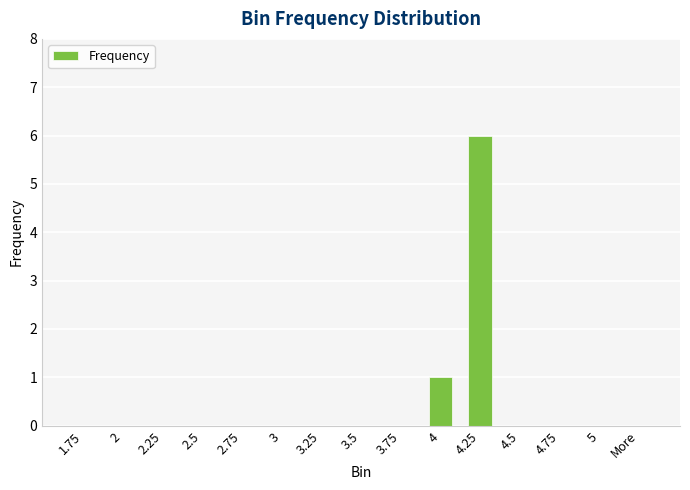

What is the sum of all values?

7